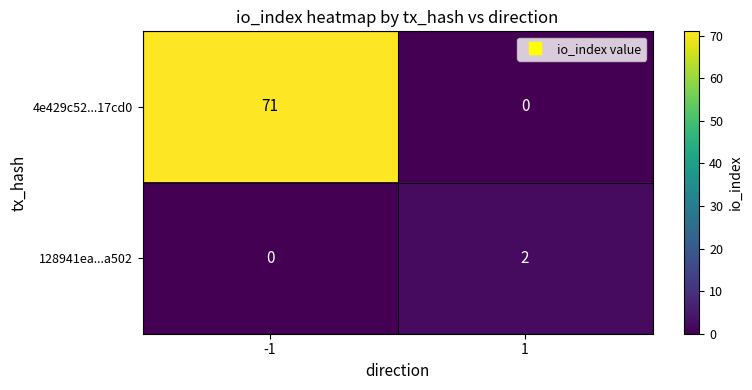

What is the maximum value for 4e429c52...17cd0?

71